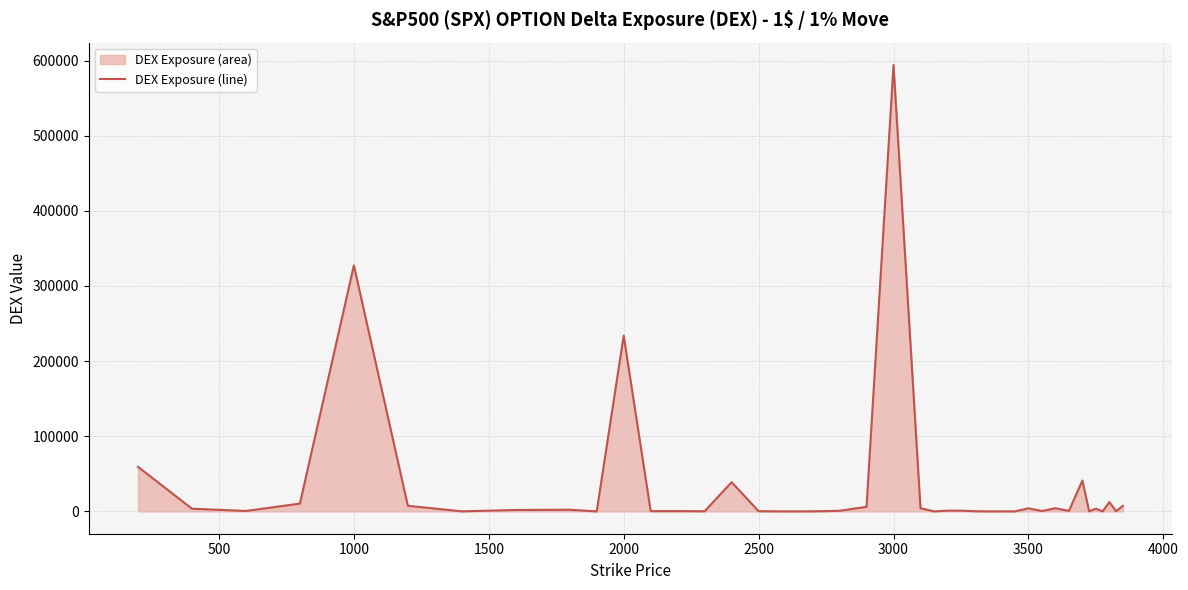

What is the value of the 32nd point from the left?

4200